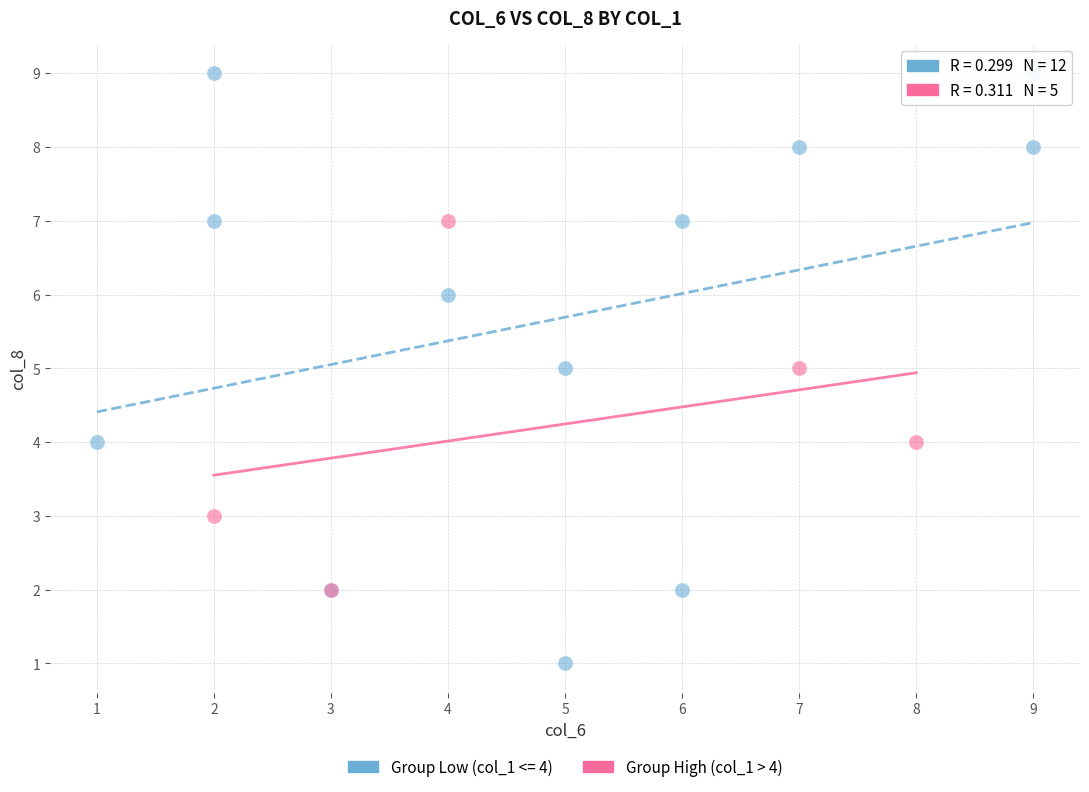

Which series reaches the maximum Y coordinate?

Group Low (col_1 <= 4)